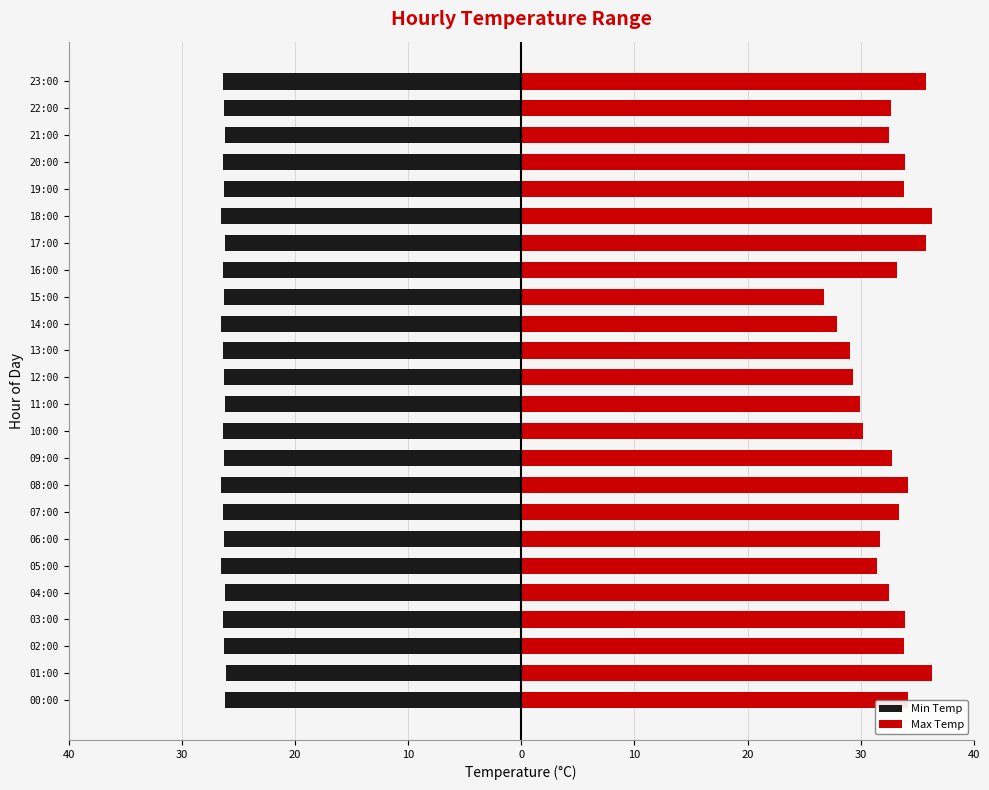

What is the highest value of the Min Temp series?

-26.1